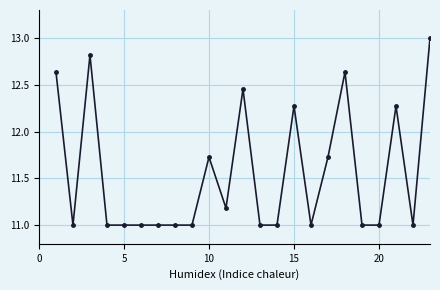

What is the value of the 6th point from the left?

11.0